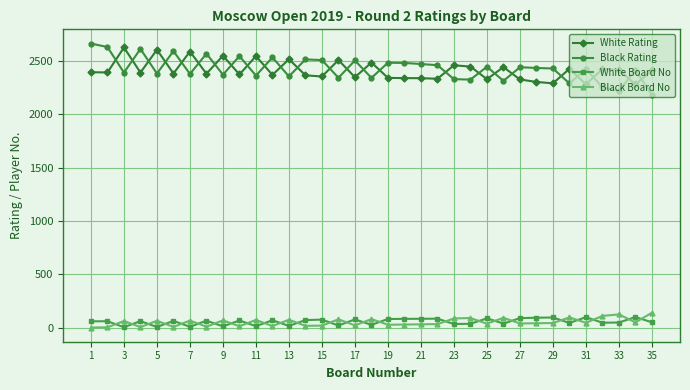

What is the value of the Black Rating point at the 32nd from the left?

2252